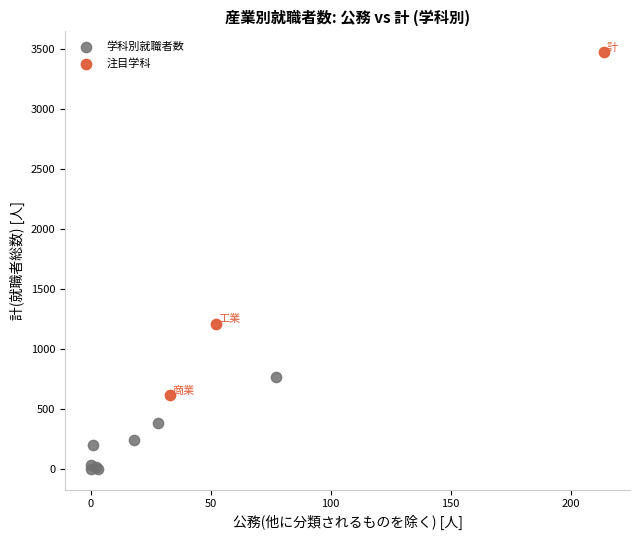

Which series has the largest Y range (max minus min)?

注目学科